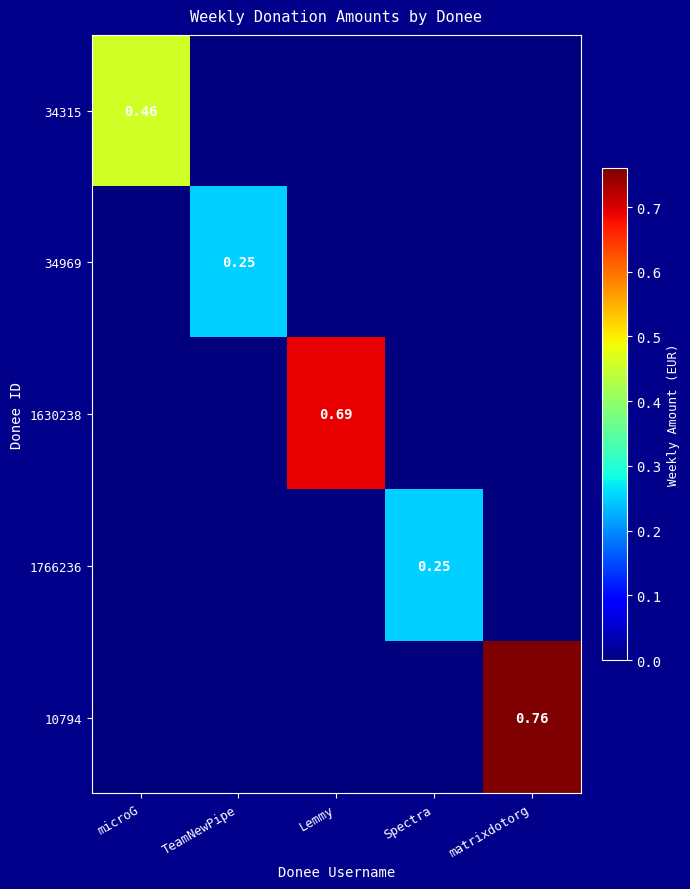

Which category has the lowest value in the 10794 series?

microG